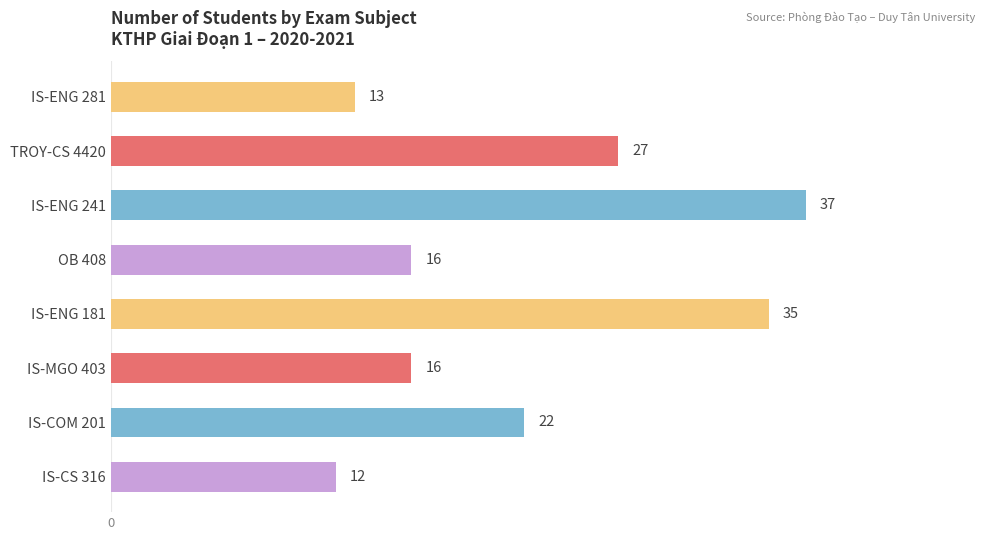

Does the chart contain any negative values?

No